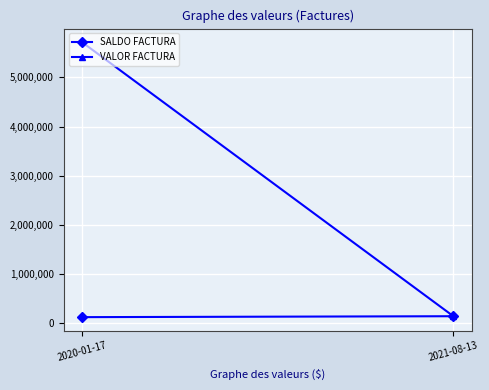

At which label does VALOR FACTURA reach its peak?

2020-01-17